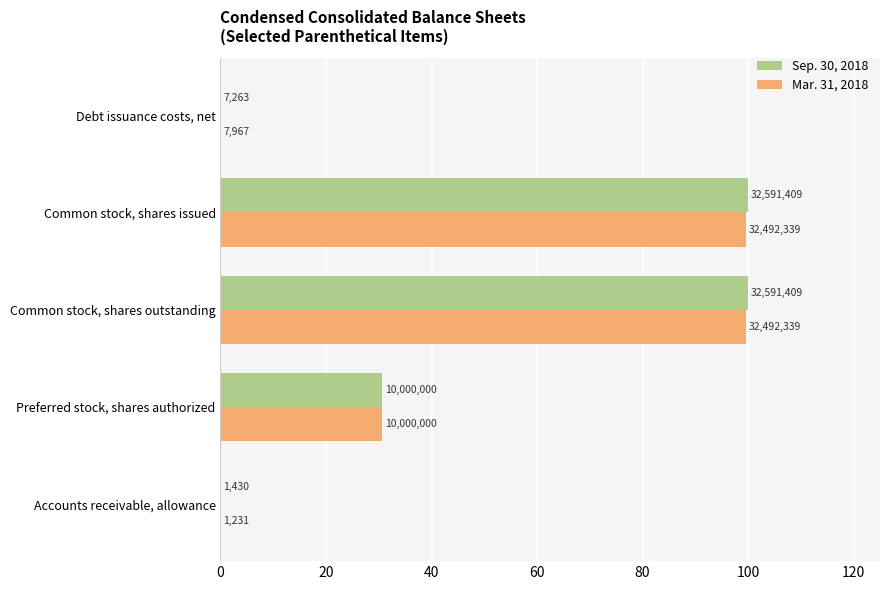

What are all the series names shown in the legend?

Sep. 30, 2018, Mar. 31, 2018